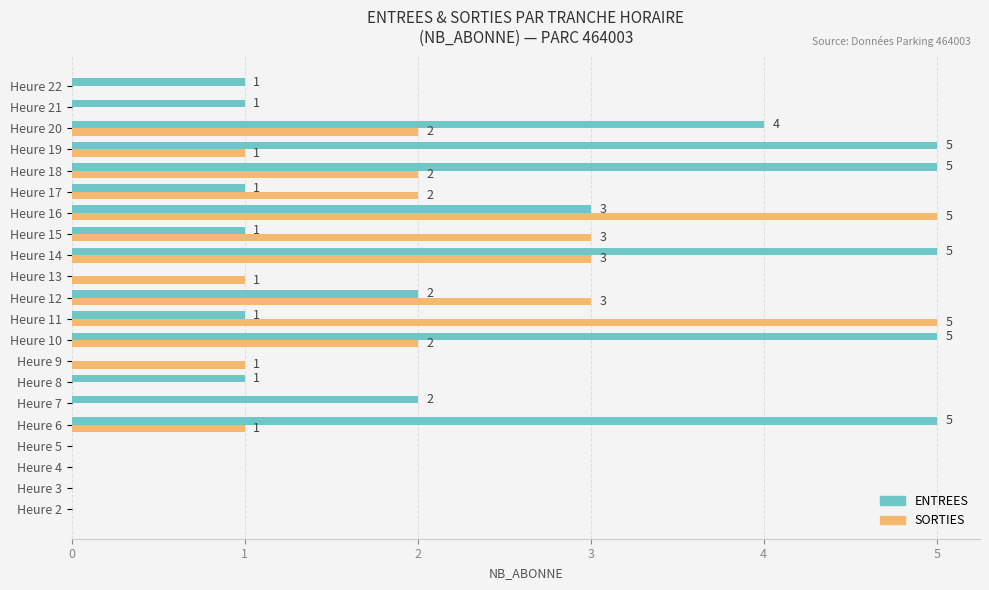

Which series has the largest total across all categories?

ENTREES